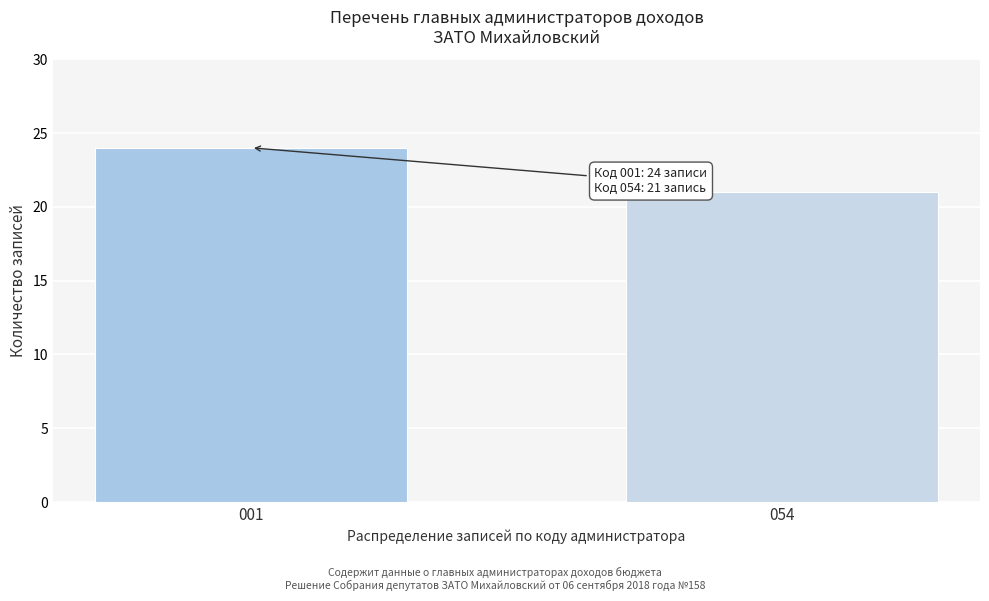

Reading left to right, what are all the values shown in this chart?

001=24	054=21